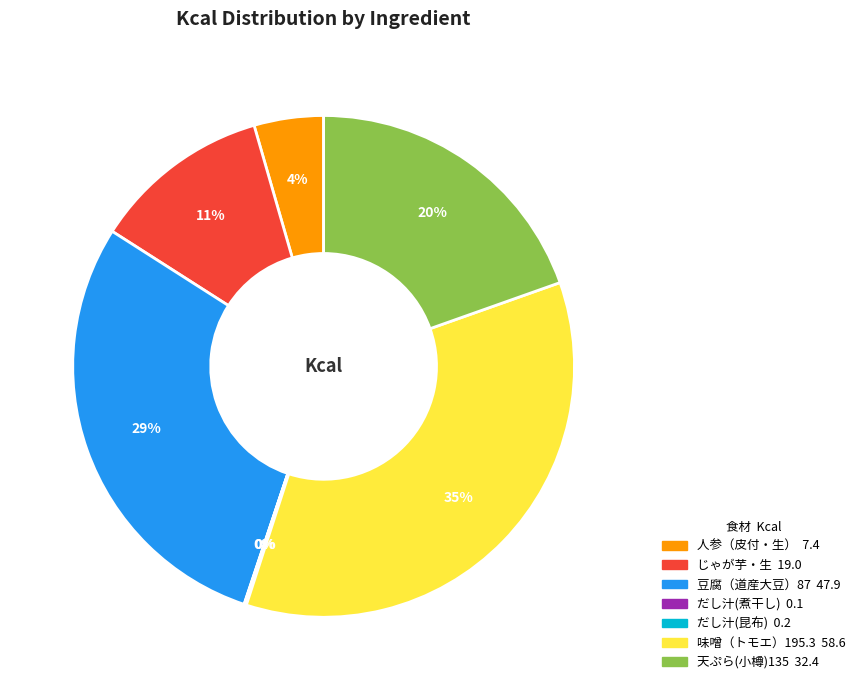

To the nearest percent, what is the average slice percentage?

14%